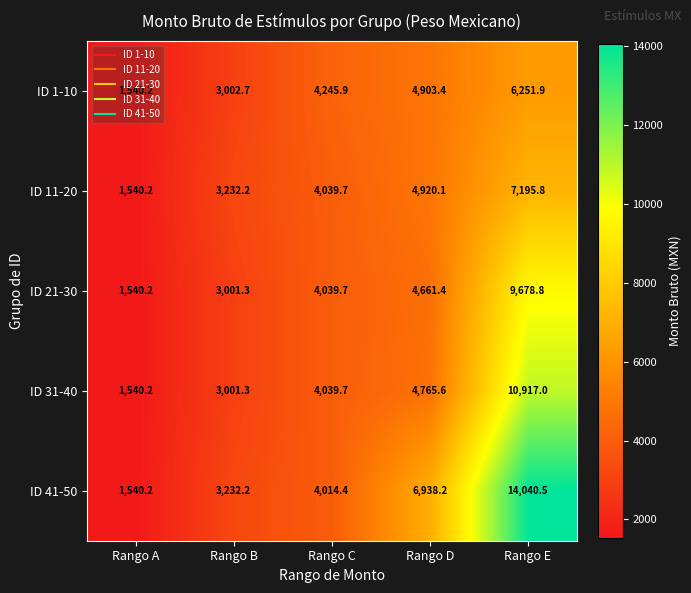

At which category does the chart reach its minimum across all series?

Rango A